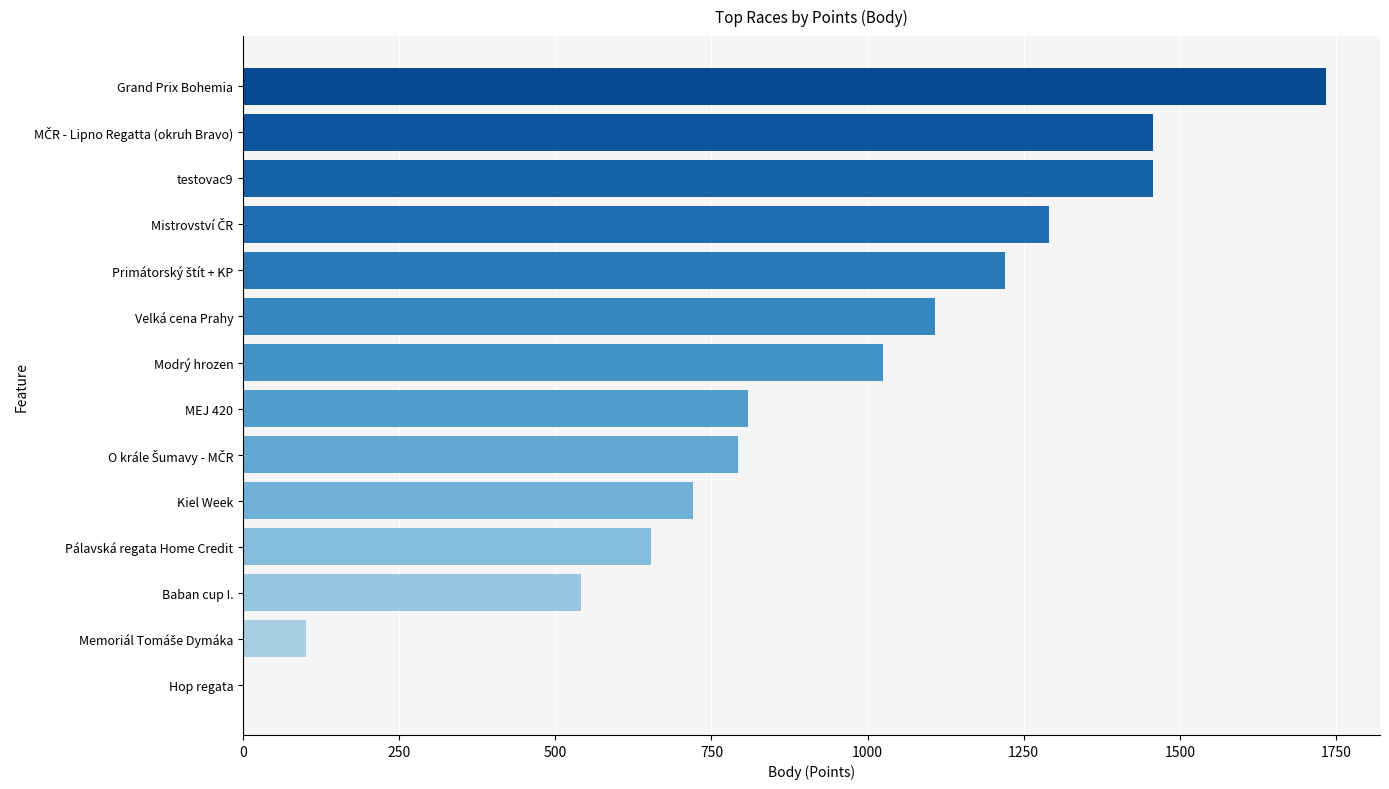

What is the sum of all values?

12905